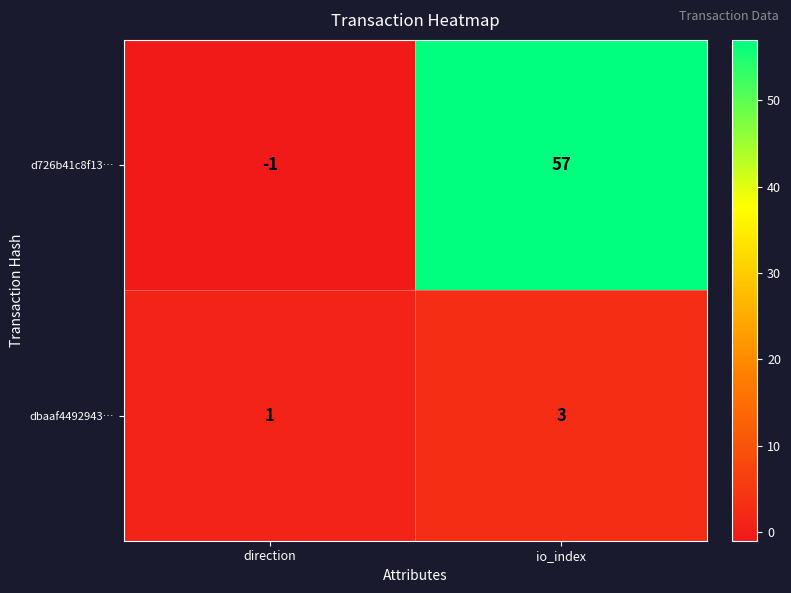

What is the difference between the maximum and minimum values in the d726b41c8f13… series?

58